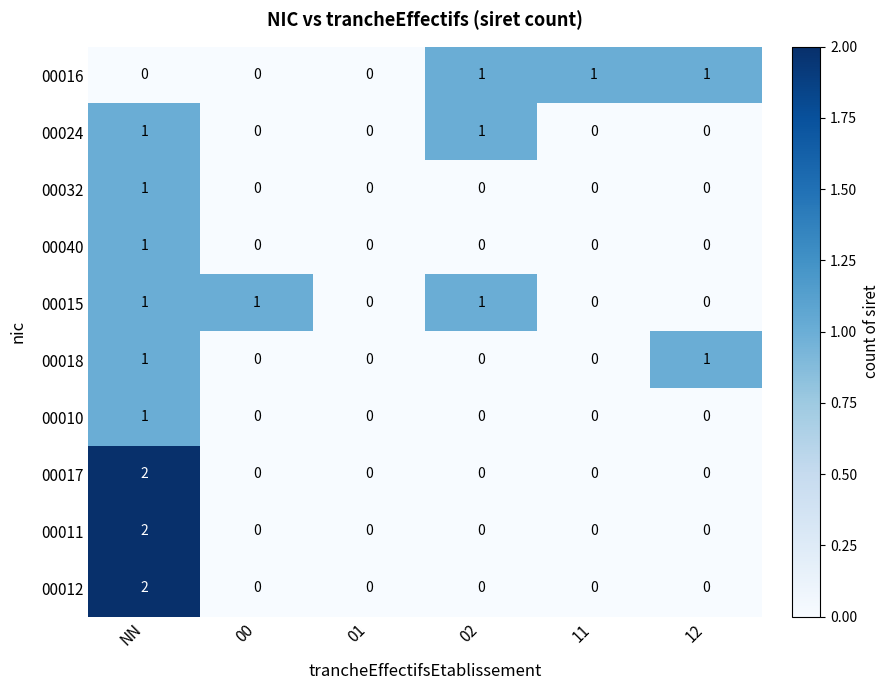

How many 00017 values are between 0 and 1?

5